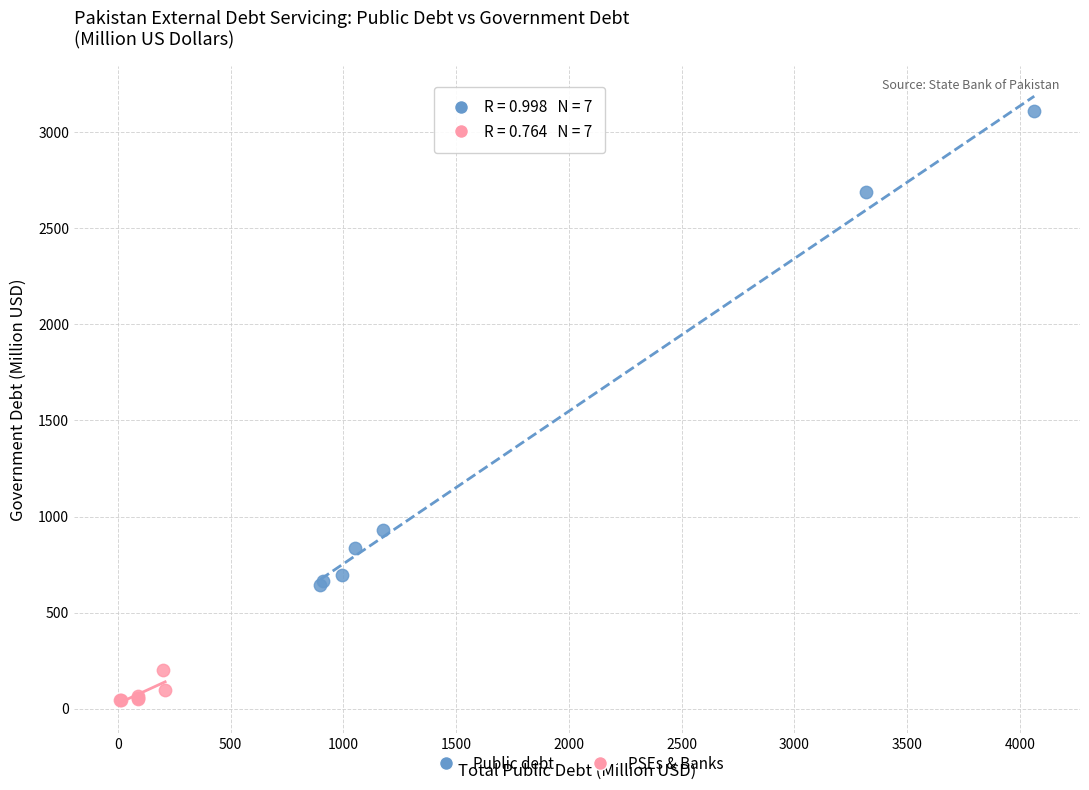

Which series contains the highest Y value?

Public debt